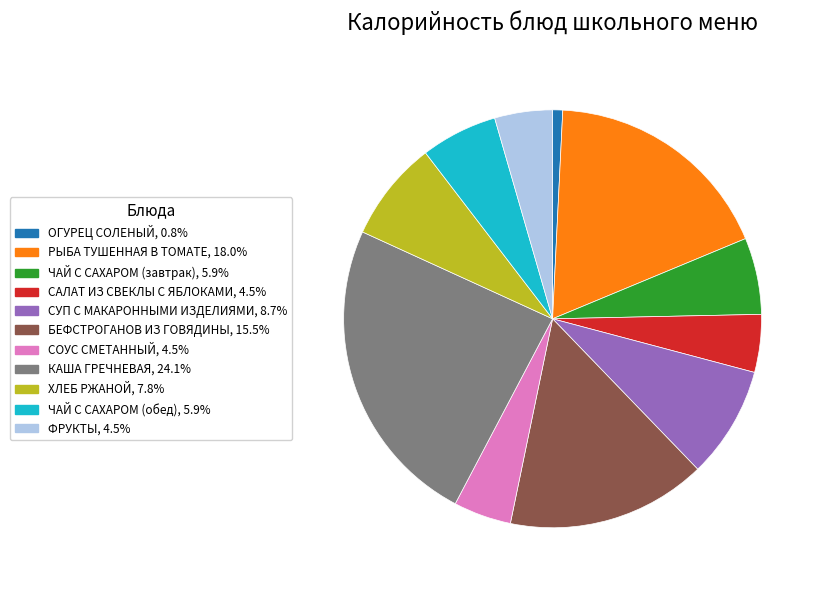

Between ФРУКТЫ and ХЛЕБ РЖАНОЙ, which is larger?

ХЛЕБ РЖАНОЙ